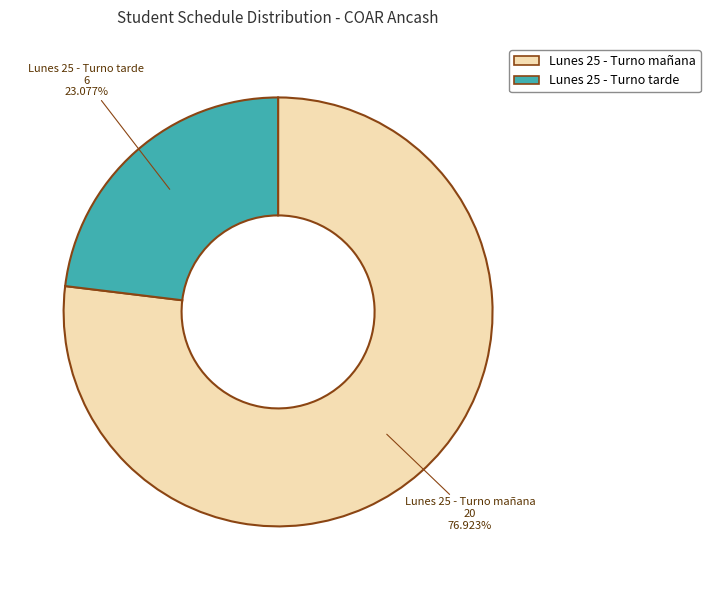

Which category has the smallest portion of the pie?

Lunes 25 - Turno tarde